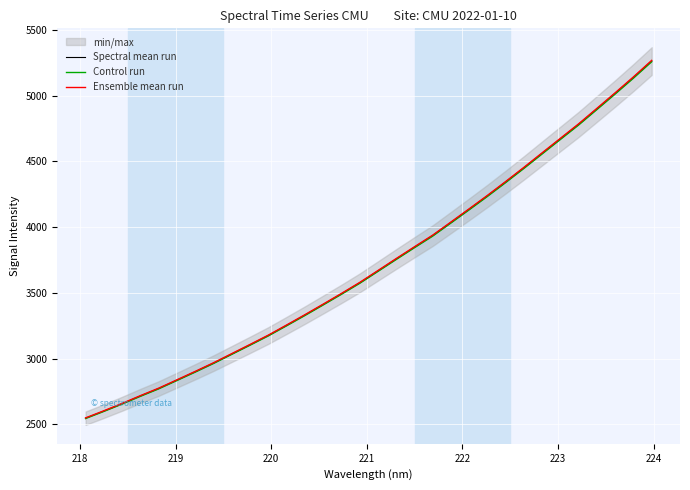

How many data points in Spectral mean run are above 3666?

16